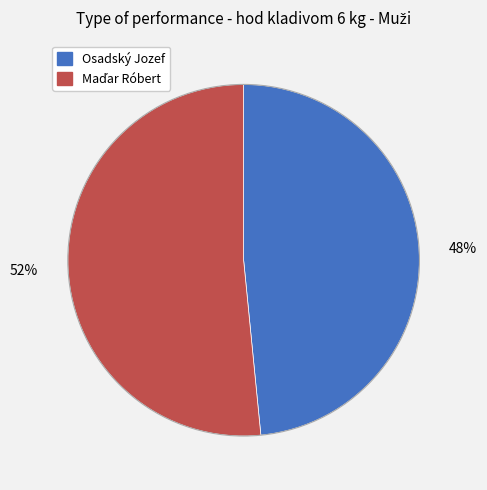

Does Osadský Jozef account for over 50% of the chart?

No